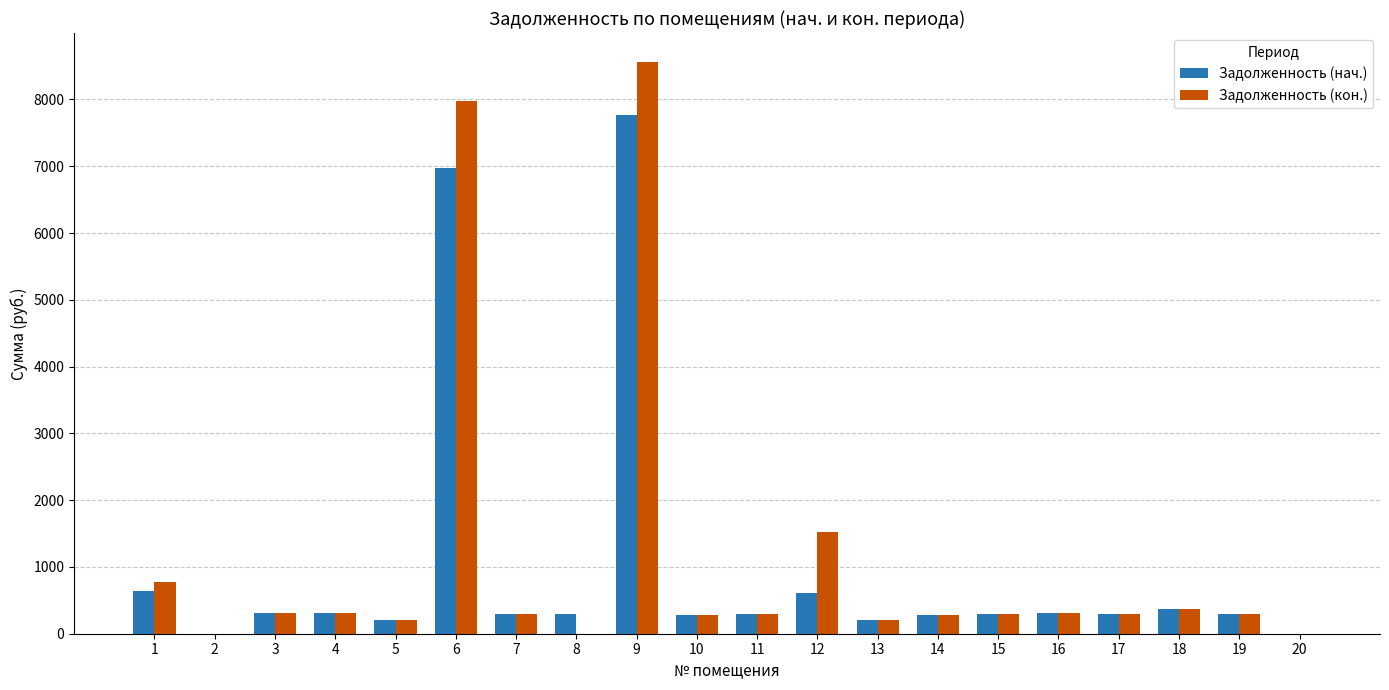

What is the total value across all series at 19?

596.7